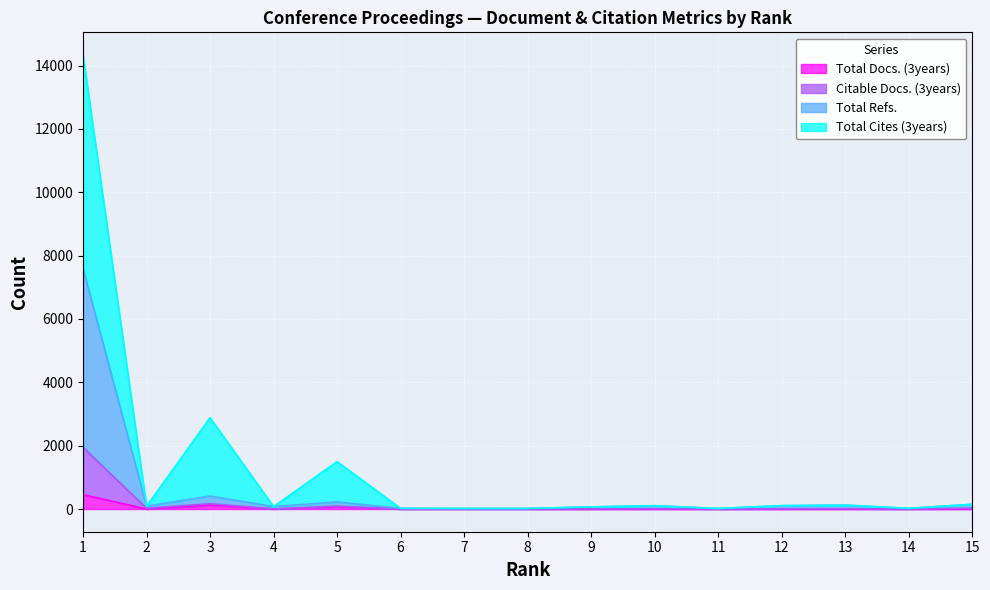

Which series changed the most between 4 and 12?

Citable Docs. (3years)